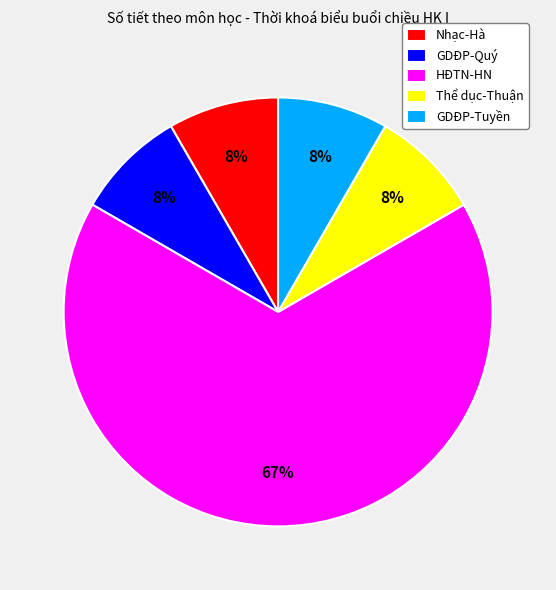

Approximately how many times larger is the value at GDĐP-Tuyền compared to Thể dục-Thuận?

1.0